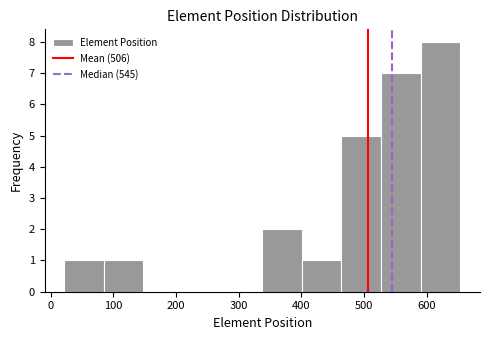

Over which range of the x-axis is the bar tallest?

590 to 650